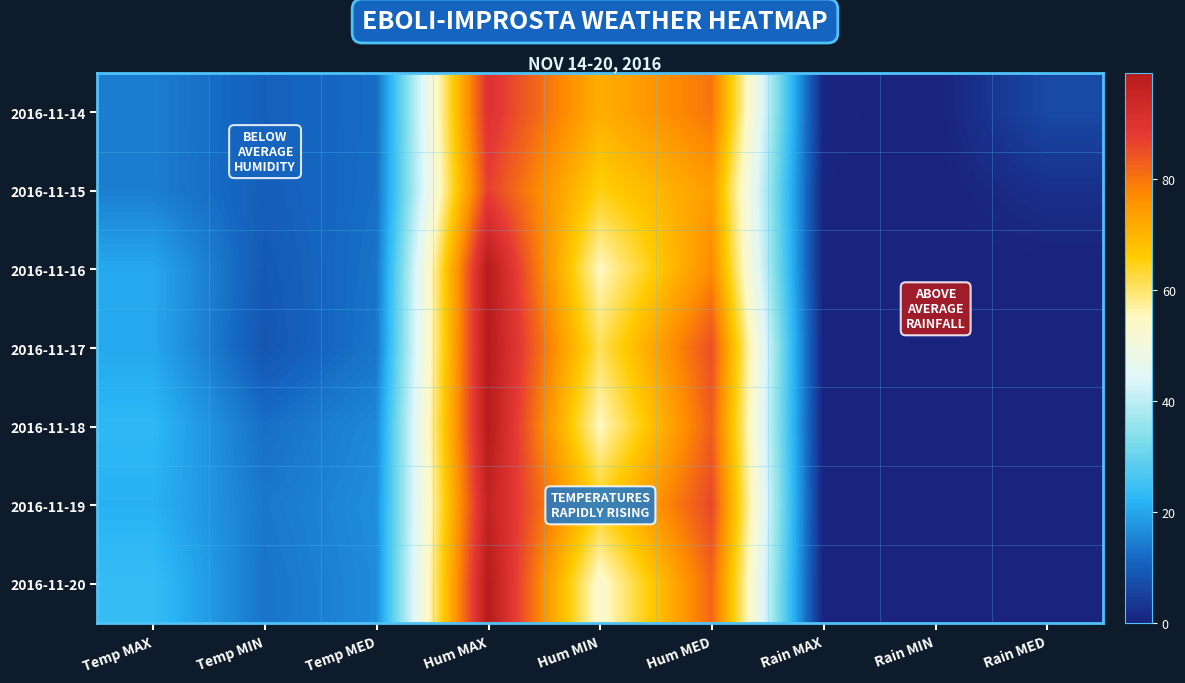

At which category does the chart reach its minimum across all series?

Rain MIN